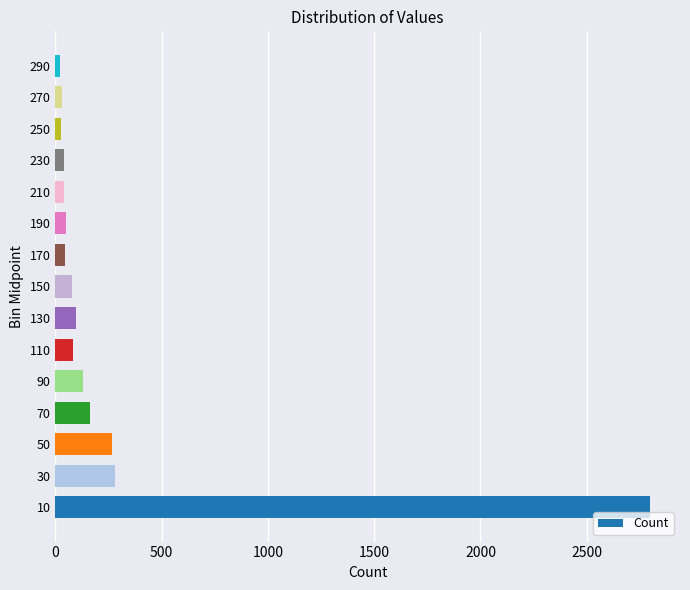

Does the chart contain stacked bars?

No